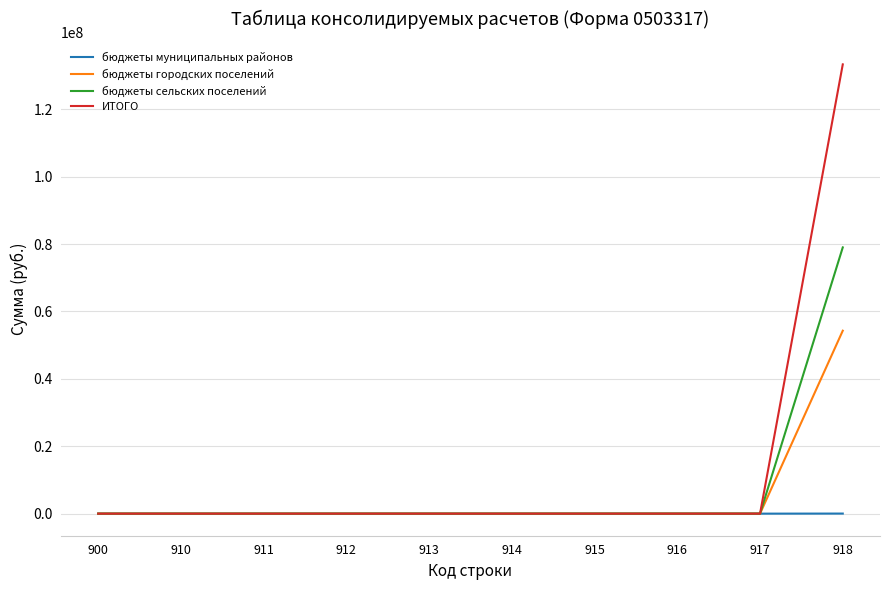

The ИТОГО series shows 79451216.9 at 915. True or false?

False